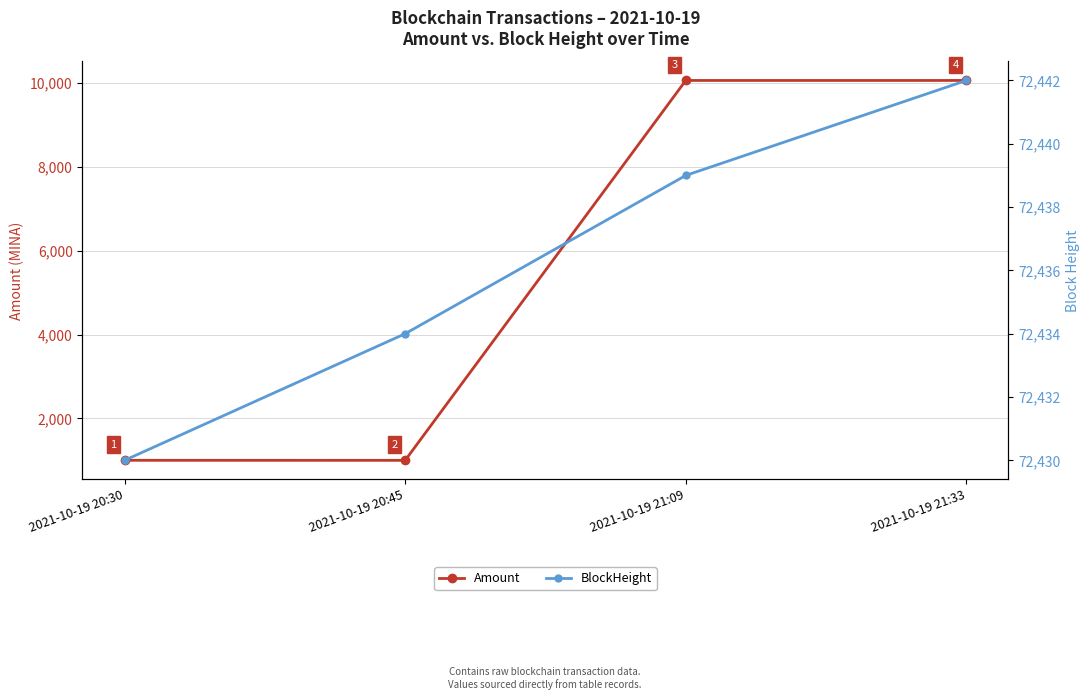

Reading right to left, transcribe all the data shown in this chart.

Amount: 10062.0	10062.0	999.0	1000.0
BlockHeight: 72442.0	72439.0	72434.0	72430.0